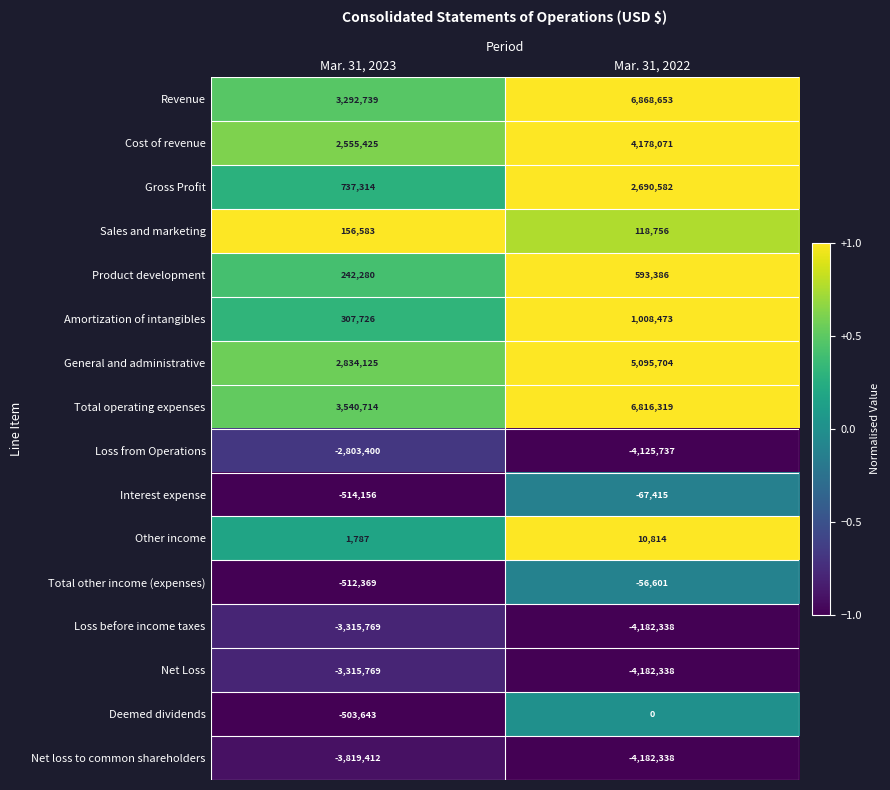

What is the sum of all Loss before income taxes values?

-7498107